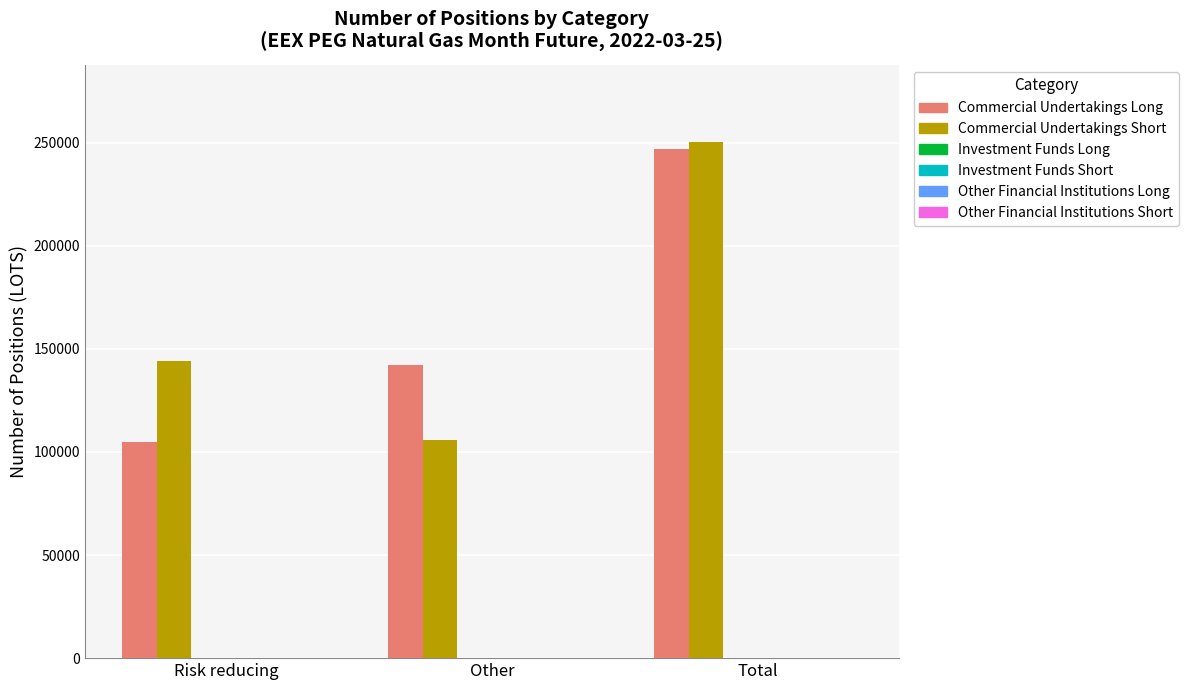

What is the greatest value displayed?

250183